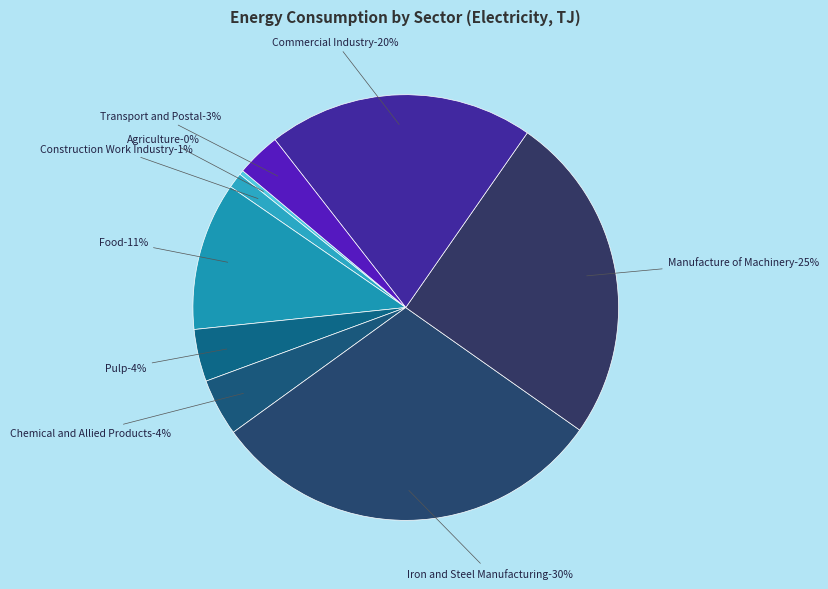

Is there any slice that represents more than half of the pie?

No